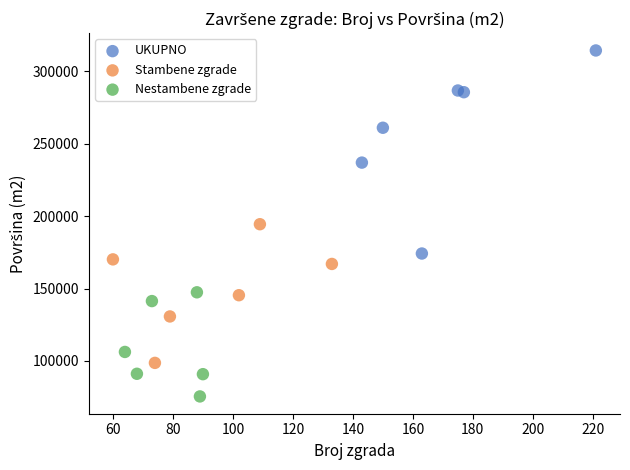

Which series contains the highest Y value?

UKUPNO